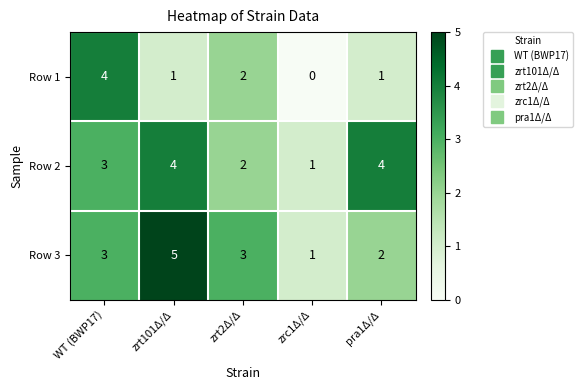

At how many categories does at least one series exceed 0?

5